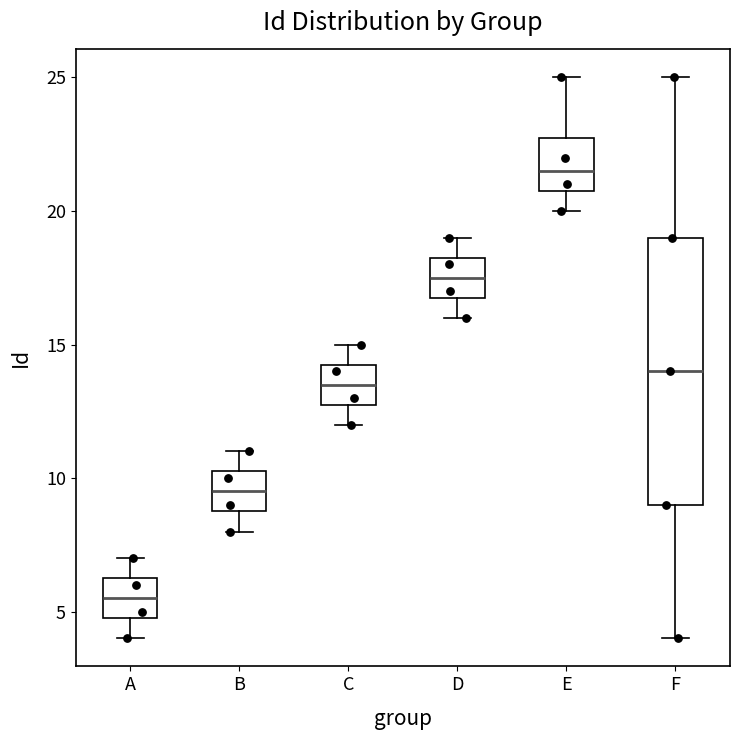

Reading left to right, read every box against the y-axis: the position of its median line, the range the box covers, and the ends of its whiskers. The values are not printed on the chart, so give them approximately, as read against the axis.

A: median 5.5, box 5.0 to 6.5, whiskers 4.0 to 7.0
B: median 9.5, box 9.0 to 10.5, whiskers 8.0 to 11.0
C: median 13.5, box 13.0 to 14.5, whiskers 12.0 to 15.0
D: median 17.5, box 17.0 to 18.5, whiskers 16.0 to 19.0
E: median 21.5, box 21.0 to 23.0, whiskers 20.0 to 25.0
F: median 14.0, box 9.0 to 19.0, whiskers 4.0 to 25.0